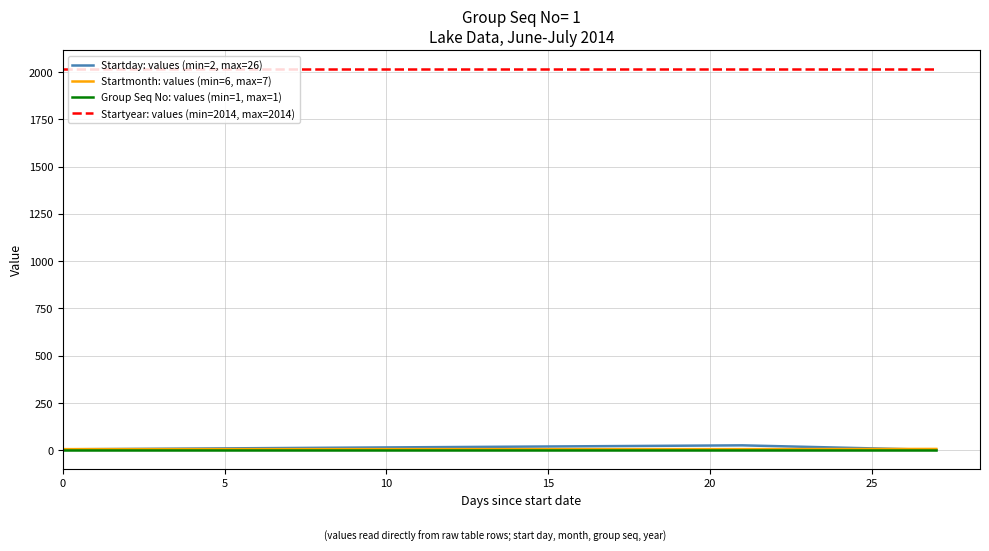

Which series has the largest total across all categories?

Startyear: values (min=2014, max=2014)